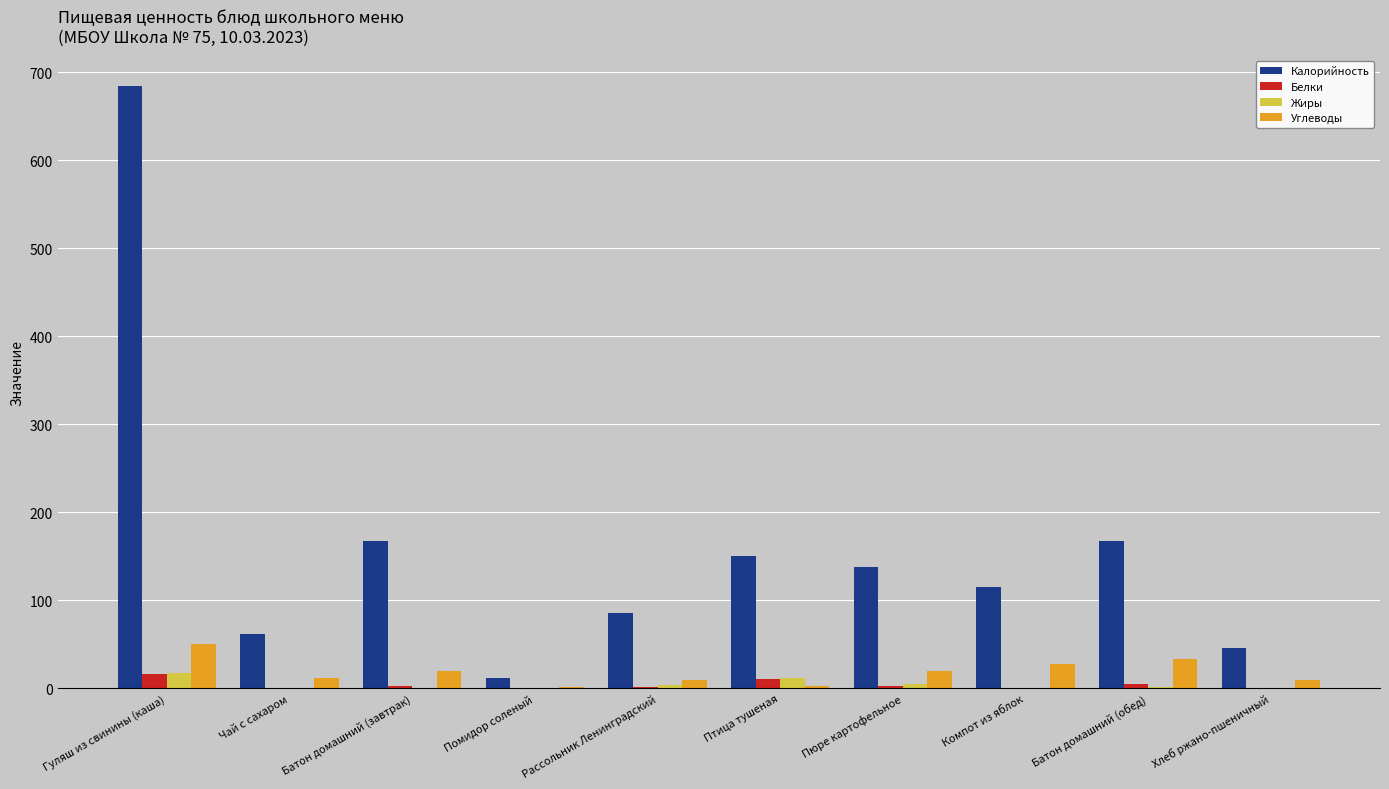

Which series changed the most between Помидор соленый and Хлеб ржано-пшеничный?

Калорийность